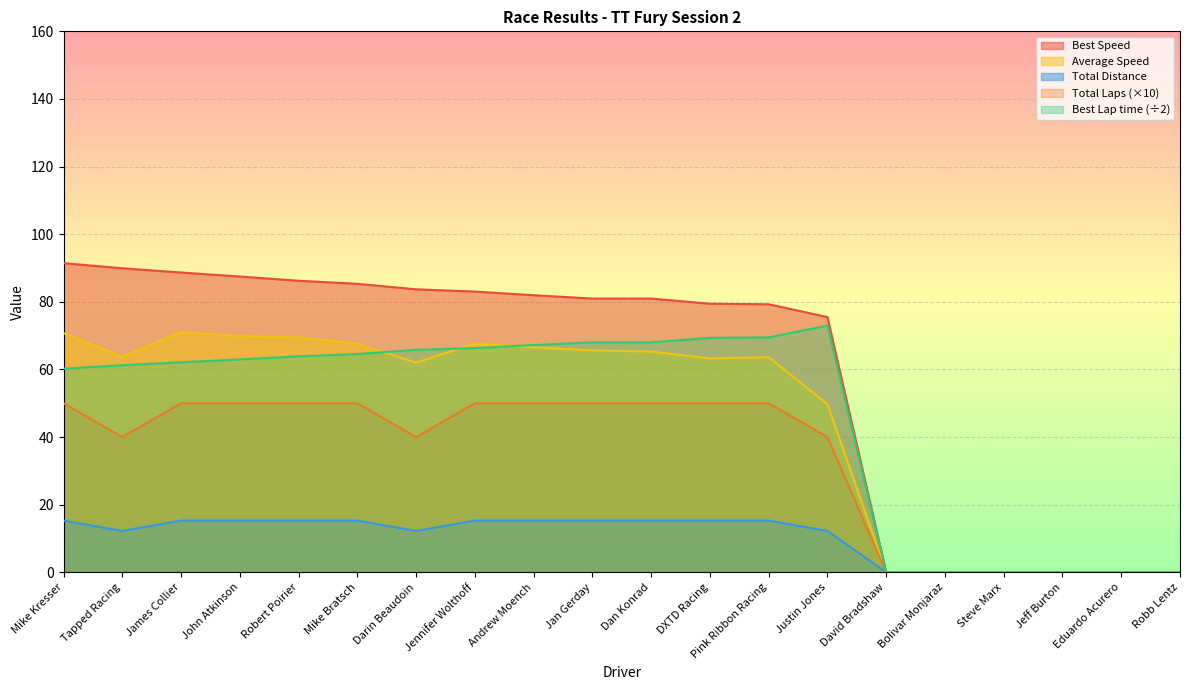

What is the value of the Best Lap time point at the 12th from the left?

69.3